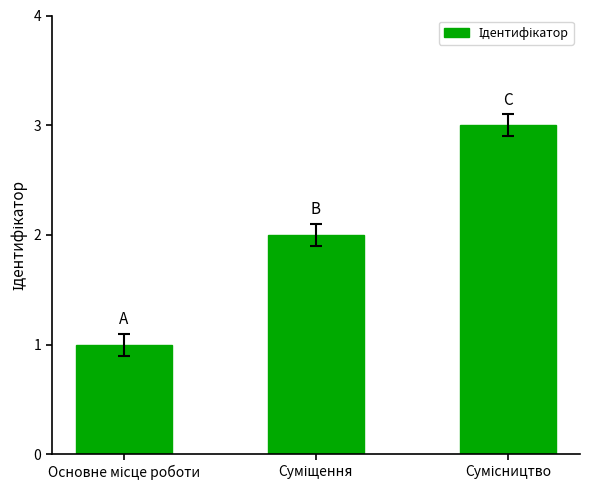

What is the greatest value displayed?

3